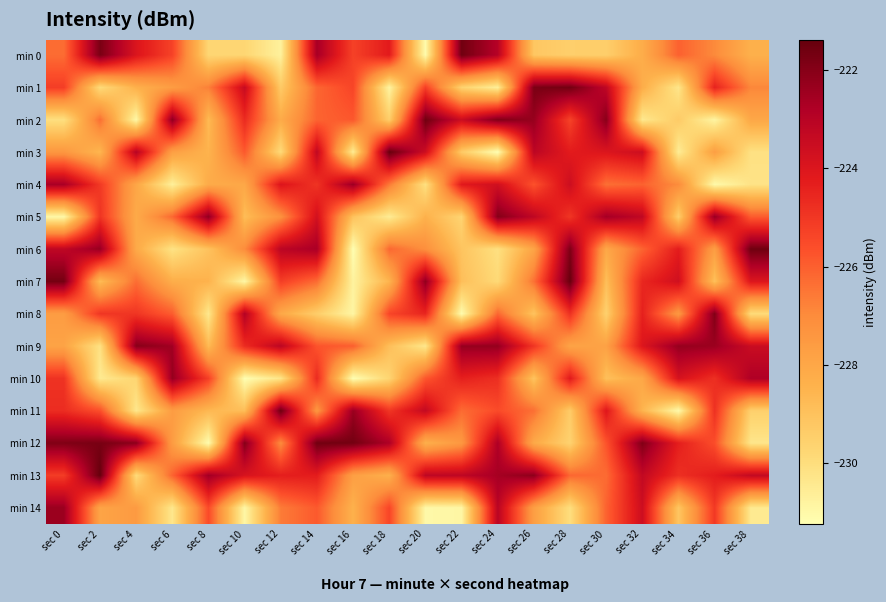

What is the spread (max minus min) of values at sec 14?

7.8